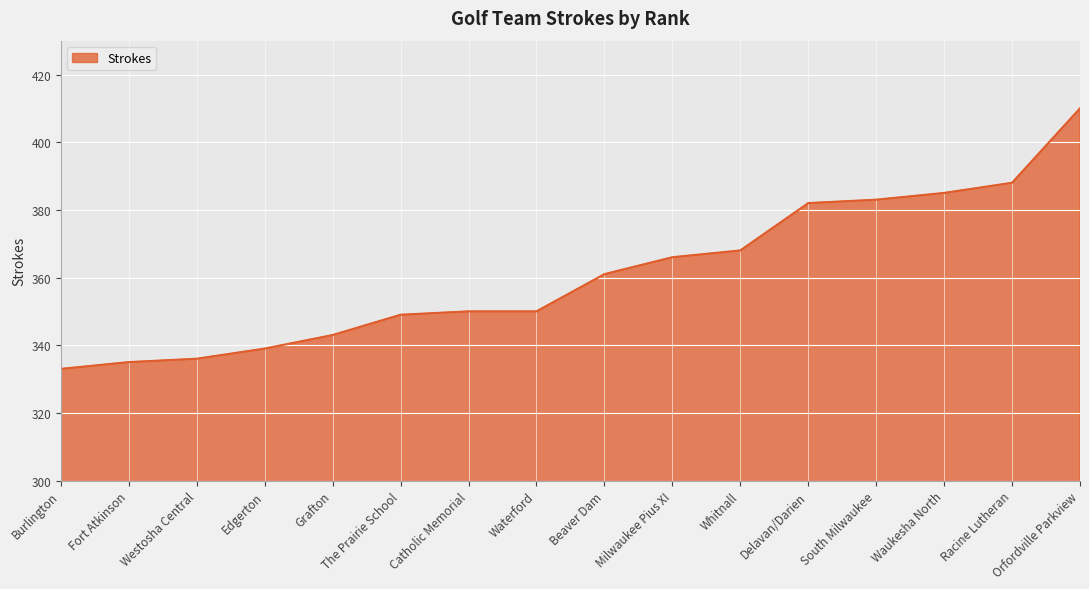

Approximately how many times larger is the value at Beaver Dam compared to Whitnall?

1.0